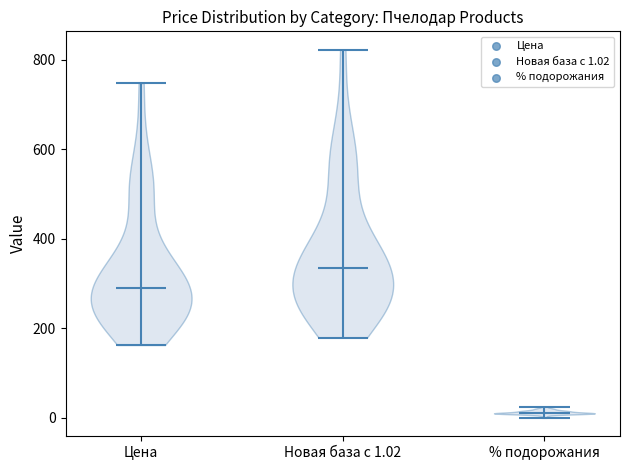

Which violin has the lowest median line?

% подорожания